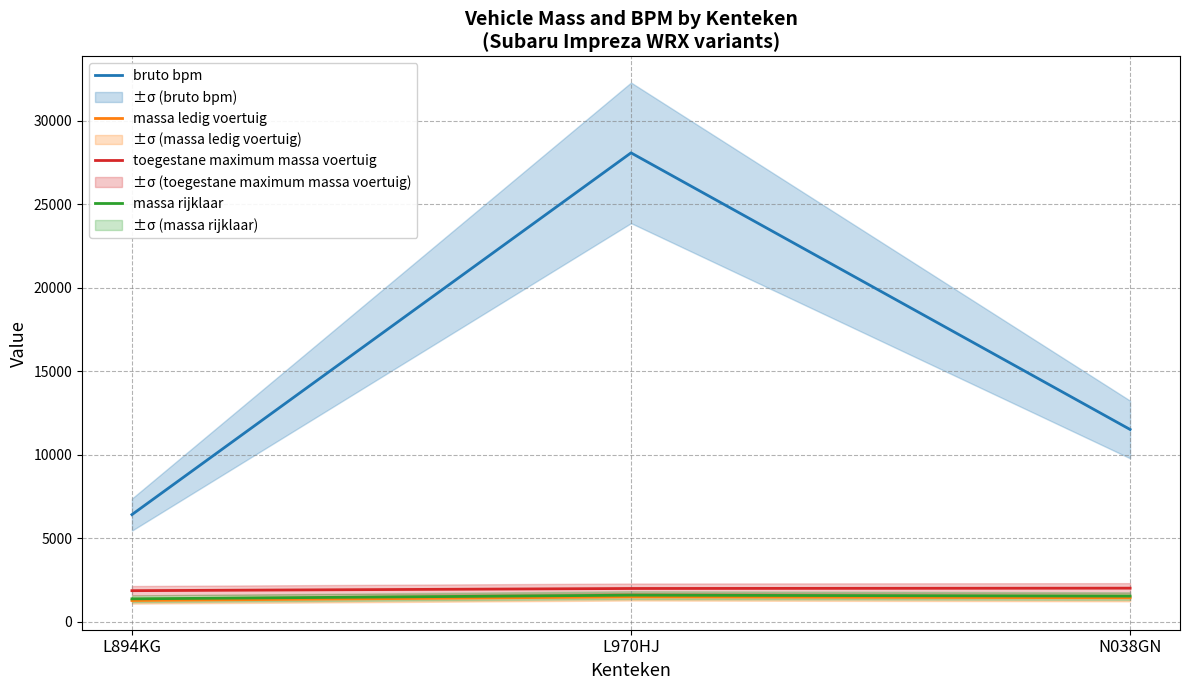

Reading right to left, list all the values displayed in this chart.

bruto bpm: 11506	28076	6406
massa ledig voertuig: 1424	1480	1260
toegestane maximum massa voertuig: 2000	1980	1850
massa rijklaar: 1524	1580	1360